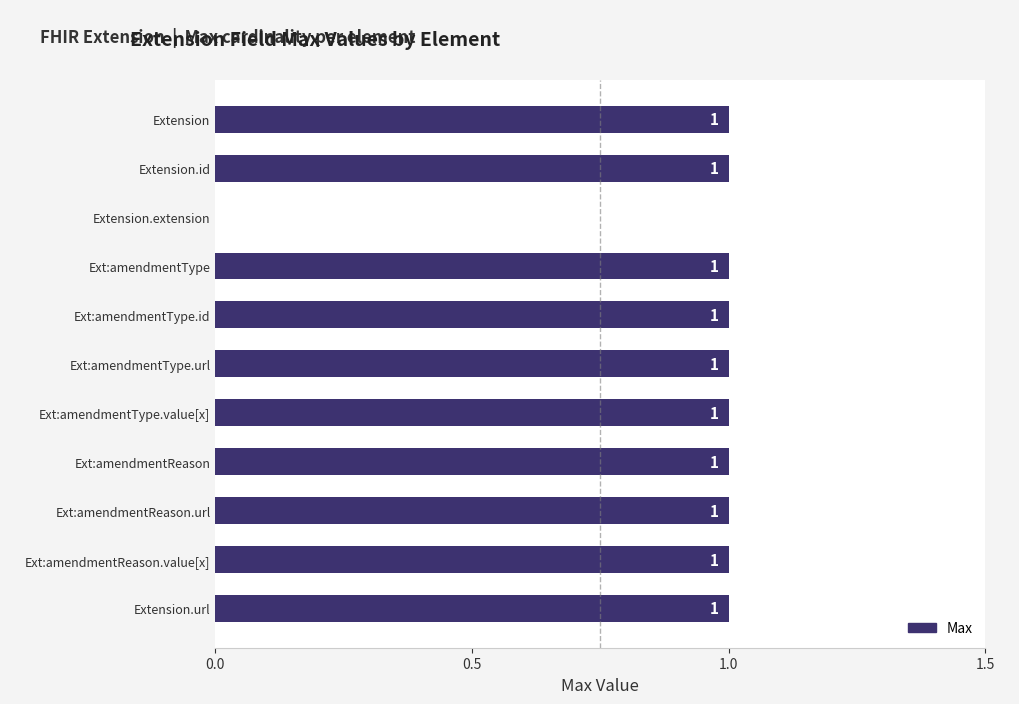

The value at Ext:amendmentType.value[x] is 0. True or false?

False